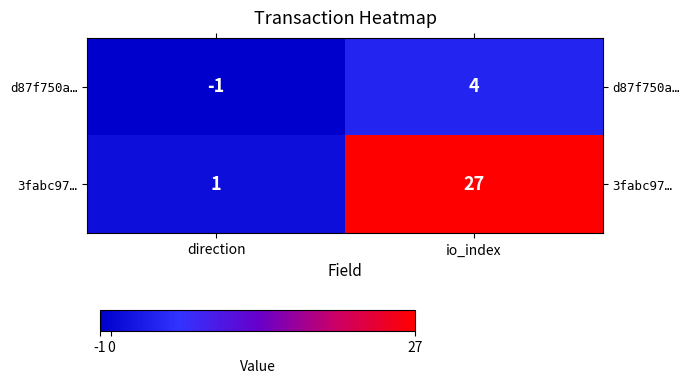

Rank the series by their average value, from lowest to highest.

d87f750a…, 3fabc97…